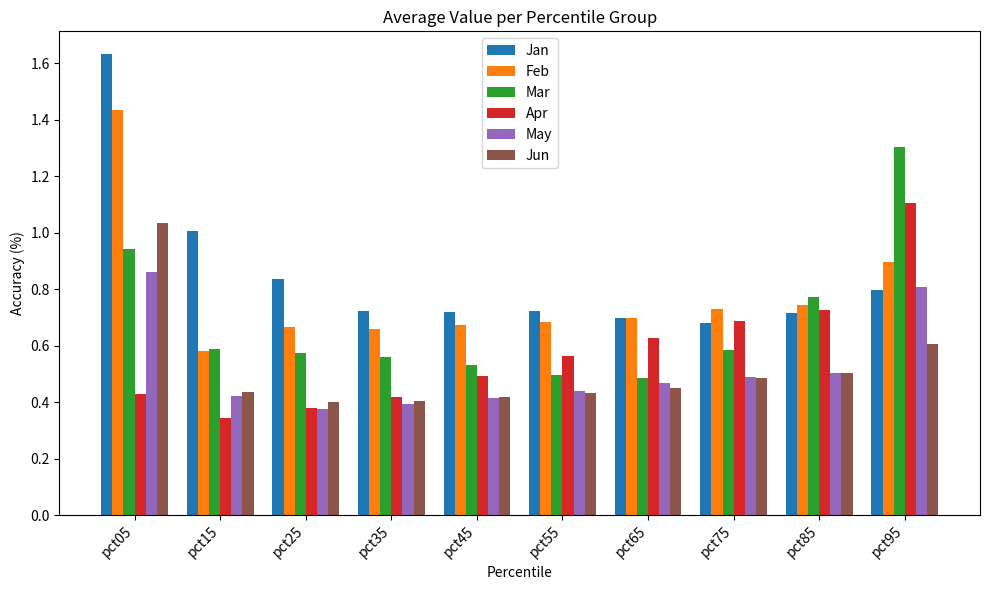

What is the highest value of the Apr series?

1.1